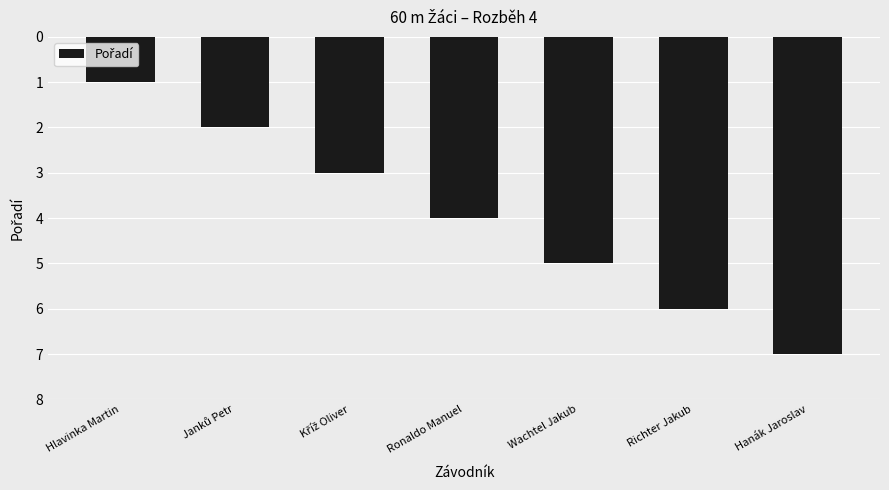

What is the minimum value shown in the chart?

1